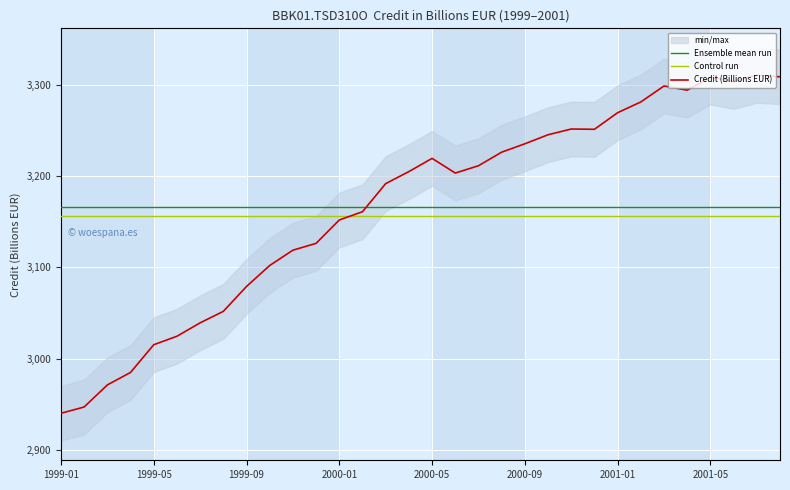

What is the average value?

3166.6